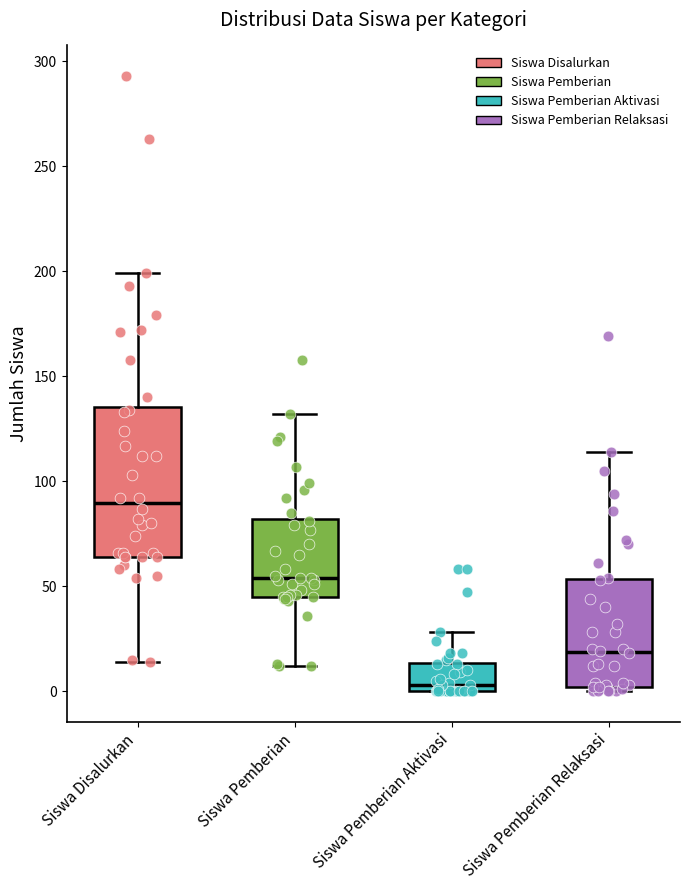

Reading left to right, transcribe this box plot: for each box, give where its median line is, the range the box spans, and where its two whiskers end, as read against the y-axis. The values are not printed on the chart, so give them approximately, as read against the axis.

Siswa Disalurkan: median 90, box 65 to 135, whiskers 15 to 200
Siswa Pemberian: median 55, box 45 to 80, whiskers 10 to 130
Siswa Pemberian Aktivasi: median 5, box 0 to 15, whiskers 0 to 30
Siswa Pemberian Relaksasi: median 20, box 0 to 55, whiskers 0 (just below the box's lower edge) to 115